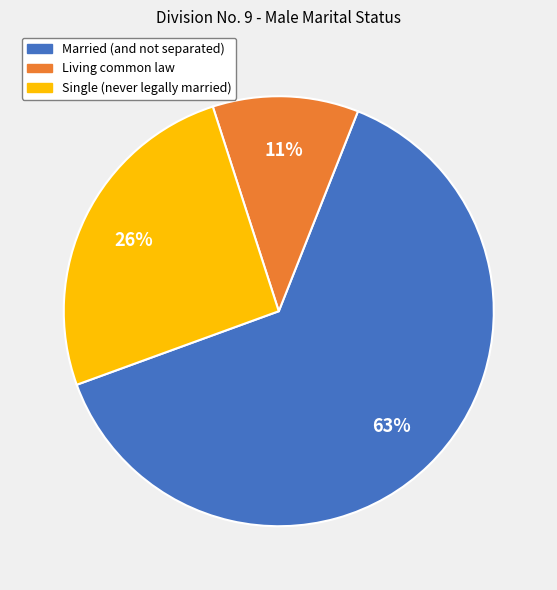

To the nearest percent, what is the difference between the largest and smallest slice percentages?

52%